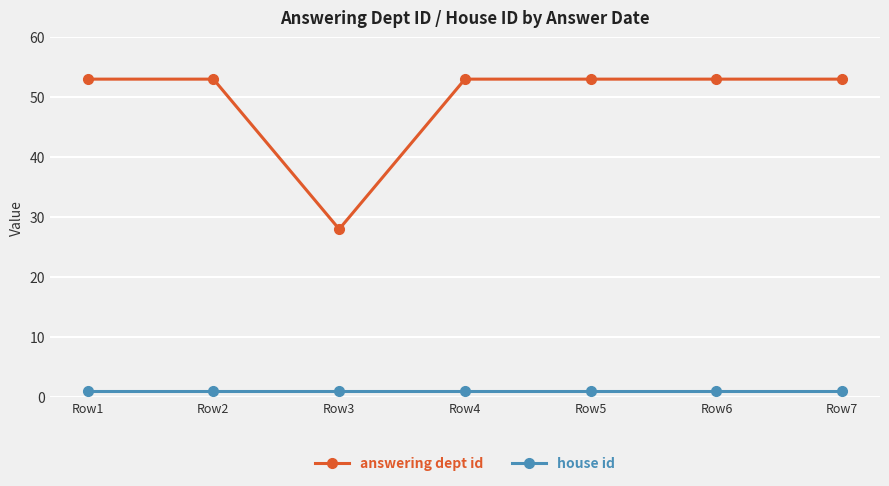

Rank the series by their average value, from highest to lowest.

answering dept id, house id